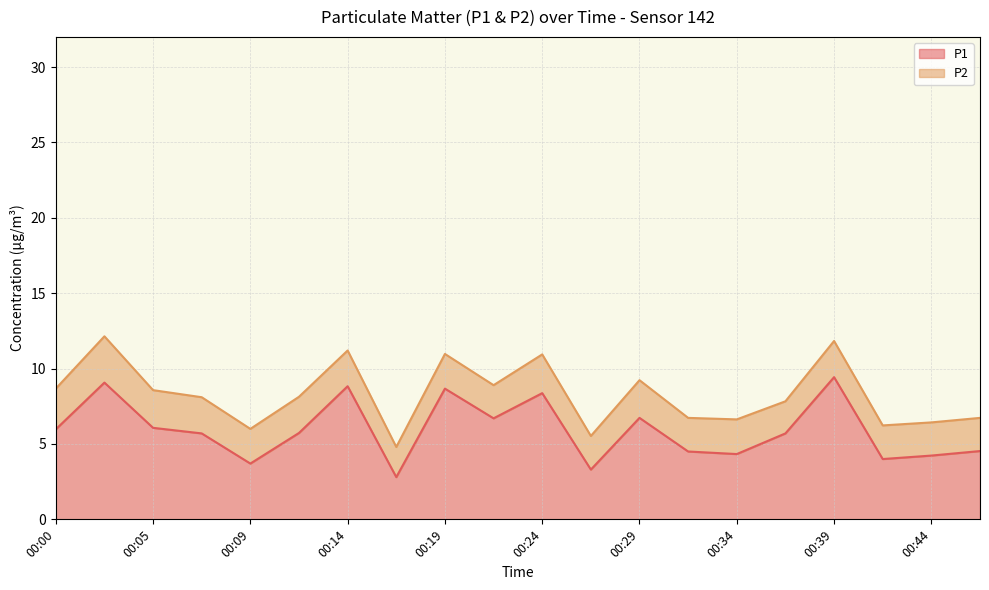

How many data points are less than 5?

8